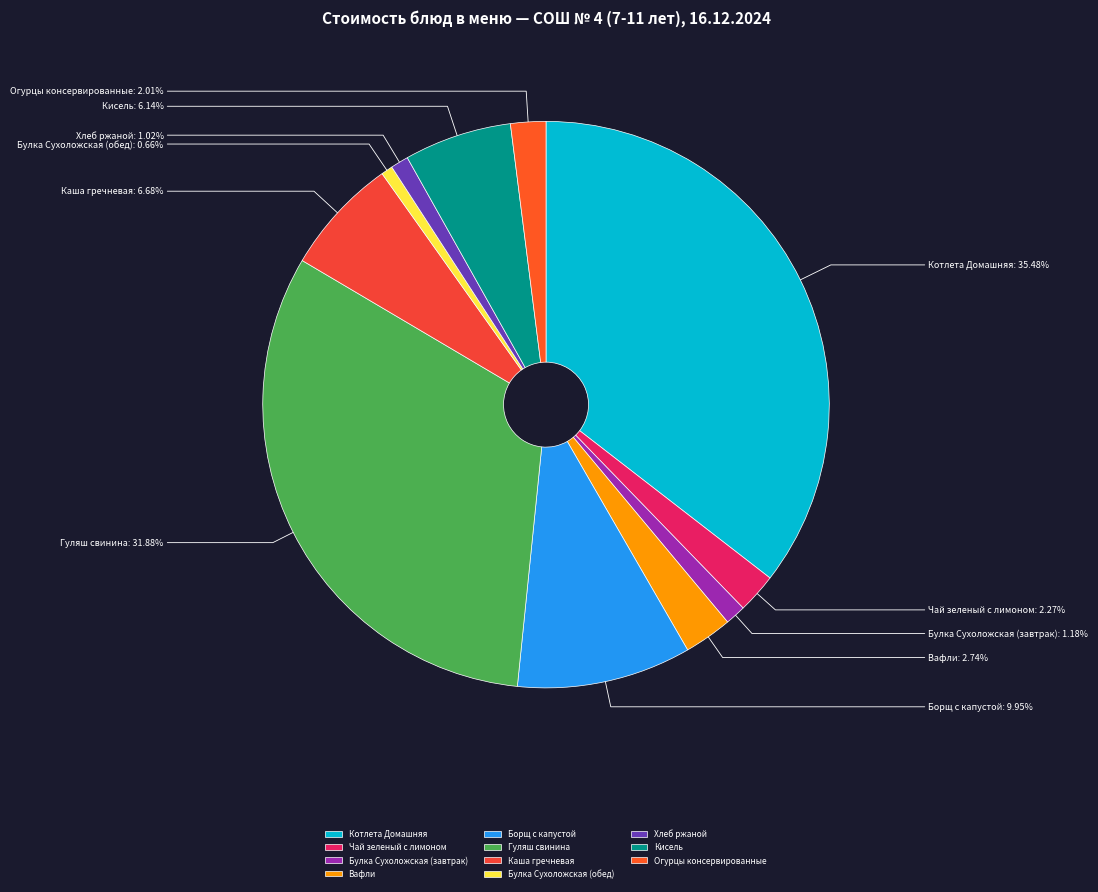

Does any single category account for the majority?

No